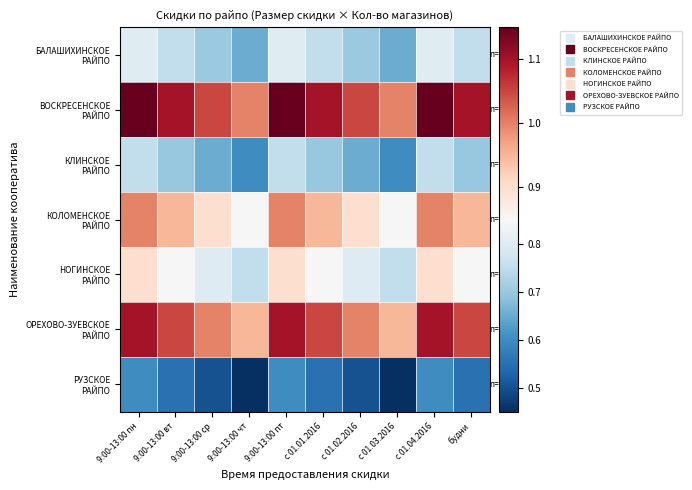

What is the greatest value displayed?

1.2